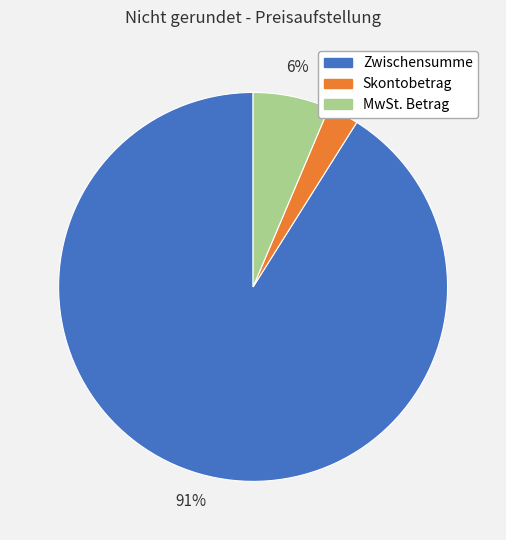

Count the number of slices in the pie.

3